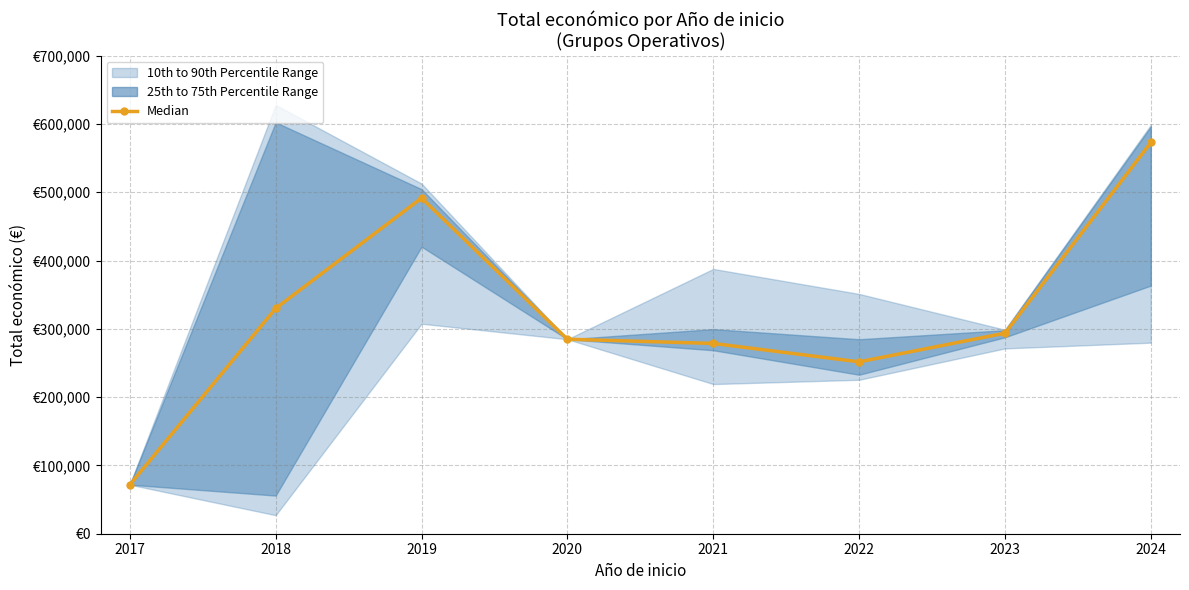

Reading right to left, what are all the values shown in this chart?

2024=572835.5	2023=293645.0	2022=251662.0	2021=278602.0	2020=284756.0	2019=491482.0	2018=329973.0	2017=71800.0